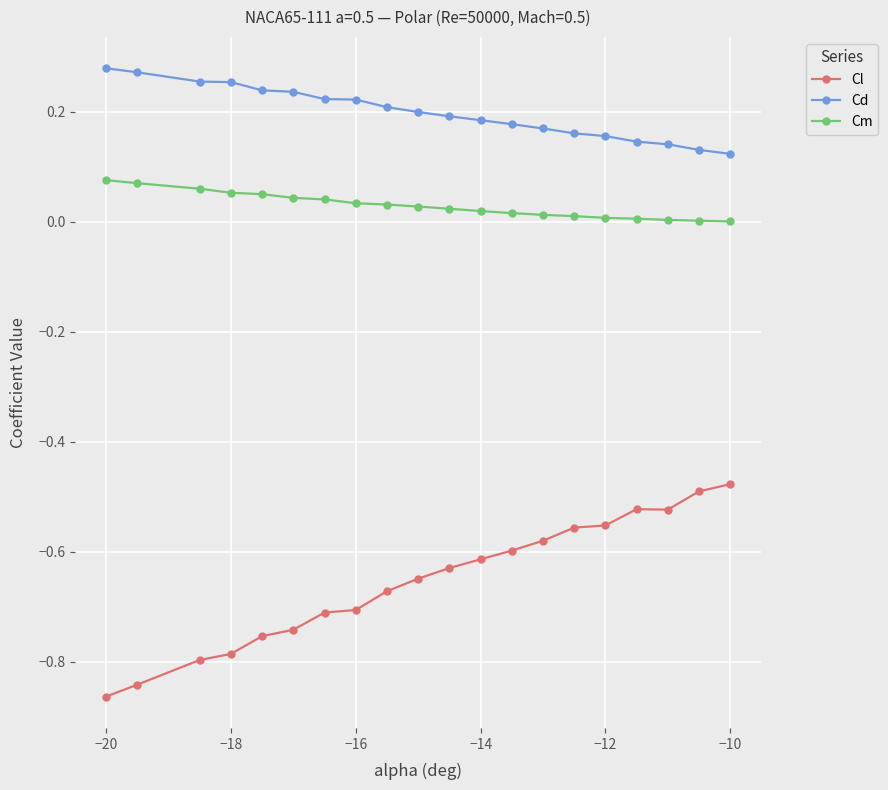

Which series has the largest total across all categories?

Cd